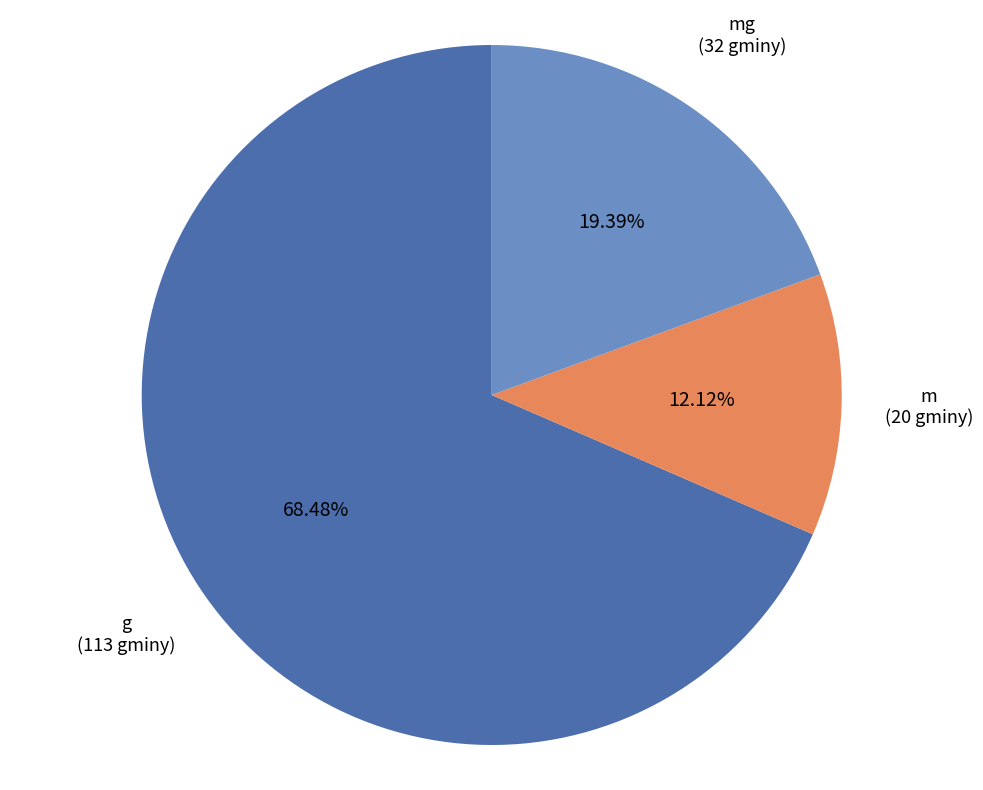

Is there a majority slice in this chart?

Yes